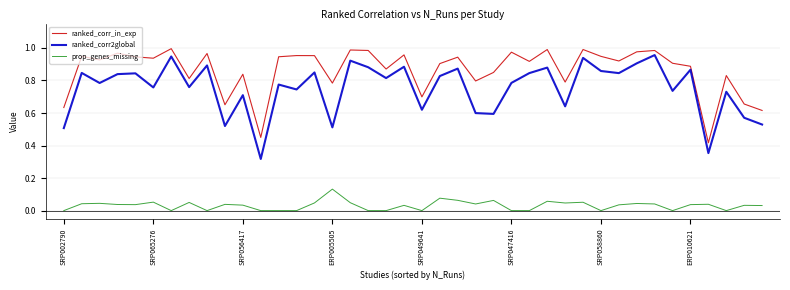

Does the chart display data point markers on the line(s)?

No